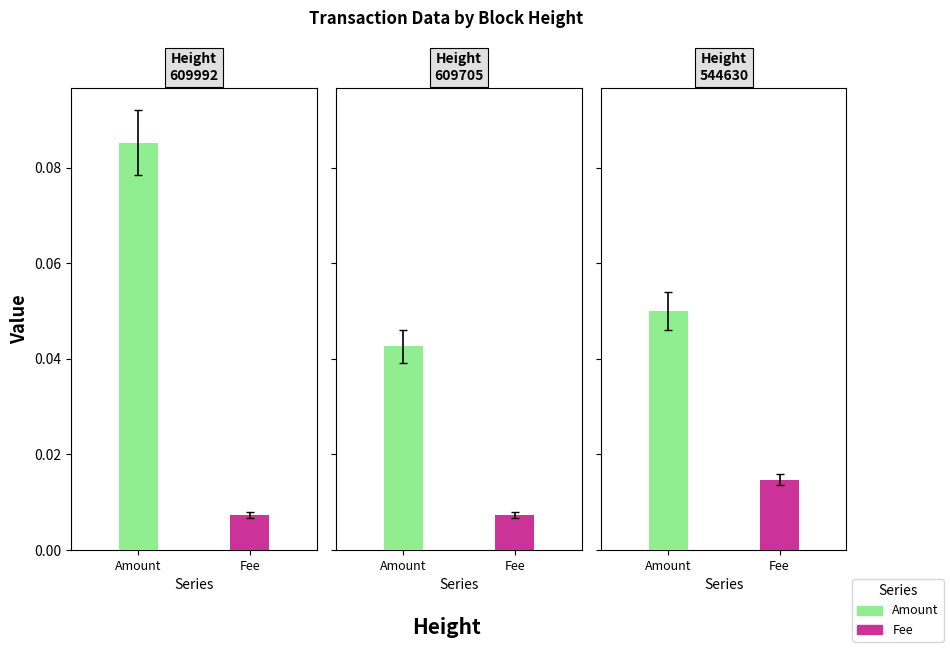

List the series in order of their overall mean, lowest first.

Fee, Amount